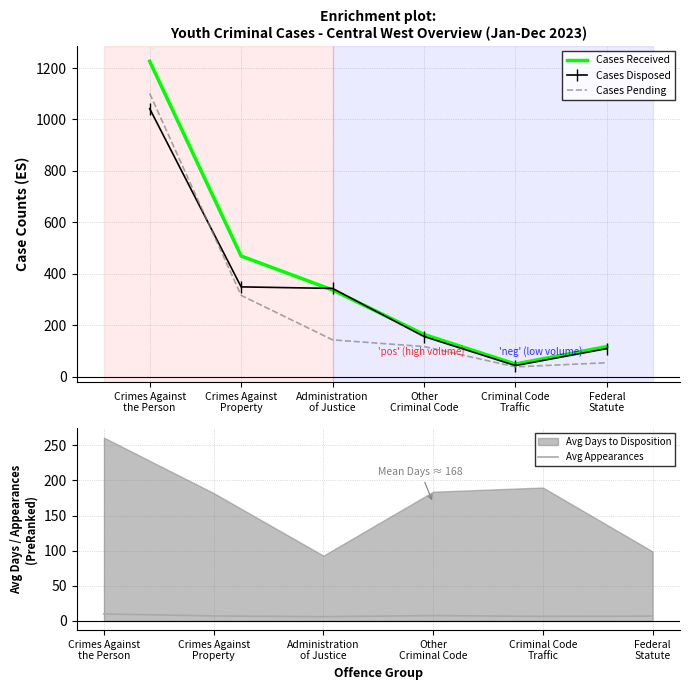

Reading left to right, extract all data points from this chart.

Cases Received: 1226.0	469.0	337.0	164.0	49.0	117.0
Cases Disposed: 1042.0	349.0	343.0	156.0	43.0	109.0
Cases Pending: 1101.0	316.0	143.0	117.0	38.0	54.0
Avg Appearances: 10.0	7.1	6.1	7.6	6.5	6.9